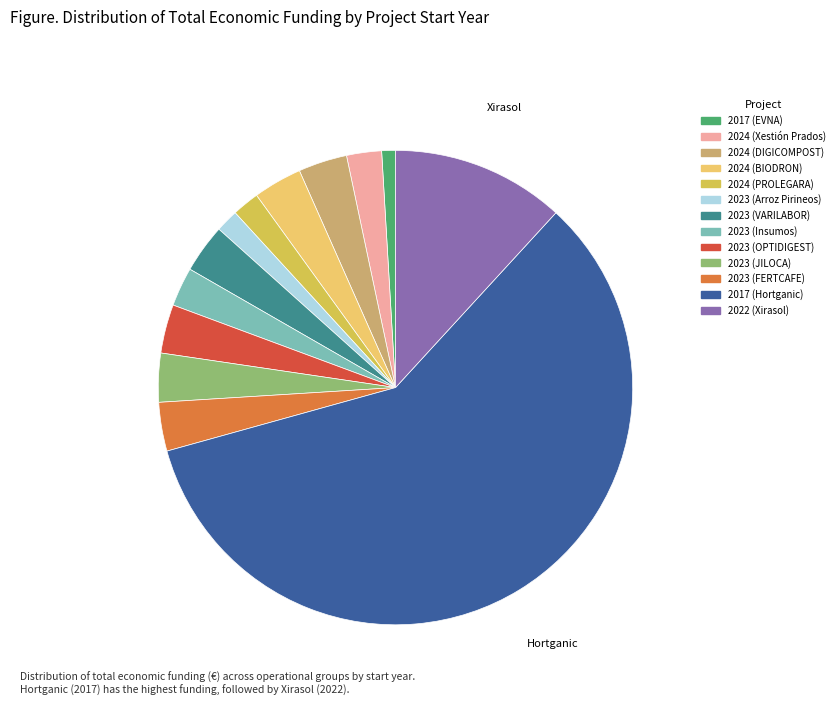

What is the smallest slice in the pie chart?

2017 (EVNA)